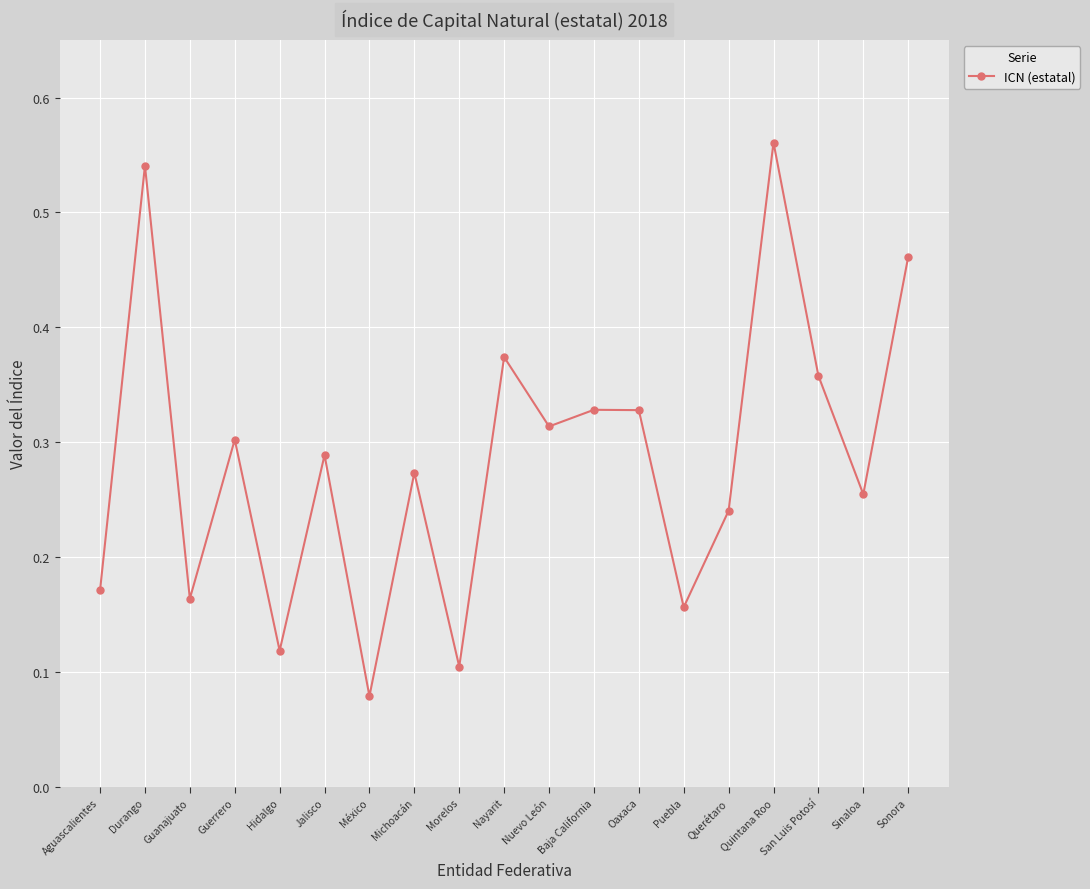

What is the label of the 5th point from the left?

Hidalgo